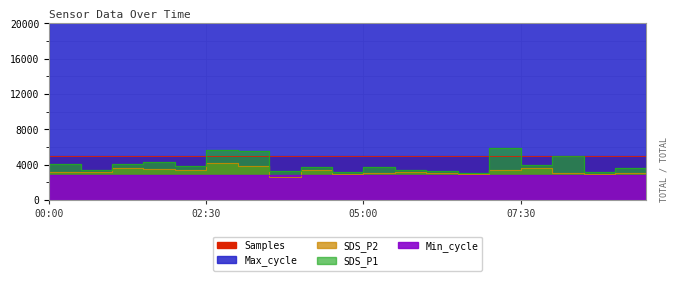

Which label corresponds to the largest value in the chart?

08:00